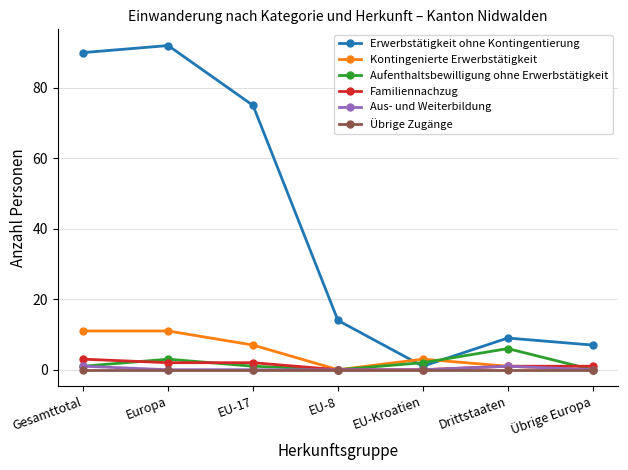

Is the value of Familiennachzug at Drittstaaten greater than the value of Aufenthaltsbewilligung ohne Erwerbstätigkeit at EU-Kroatien?

No